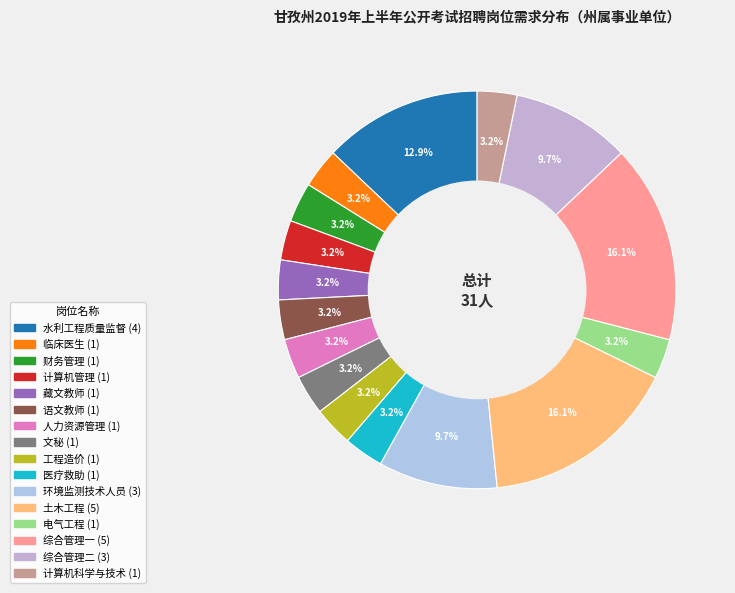

Rank the categories by value from lowest to highest.

临床医生, 财务管理, 计算机管理, 藏文教师, 语文教师, 人力资源管理, 文秘, 工程造价, 医疗救助, 电气工程, 计算机科学与技术, 环境监测技术人员, 综合管理二, 水利工程质量监督, 土木工程, 综合管理一